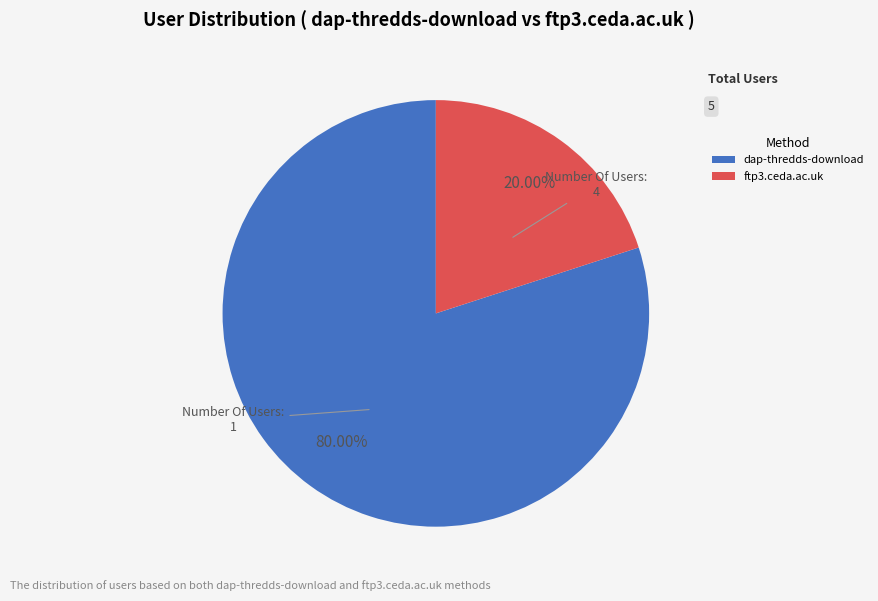

How many slices are in this pie chart?

2